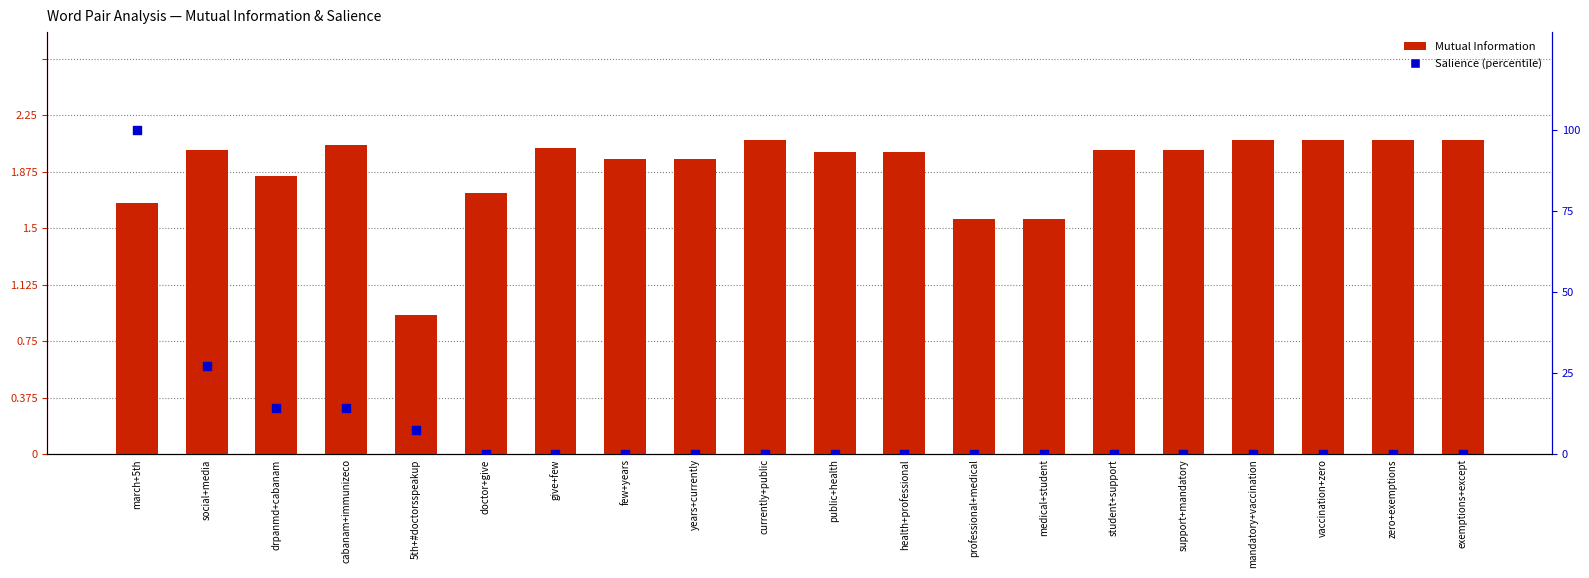

Which series has the largest total across all categories?

Salience (percentile)